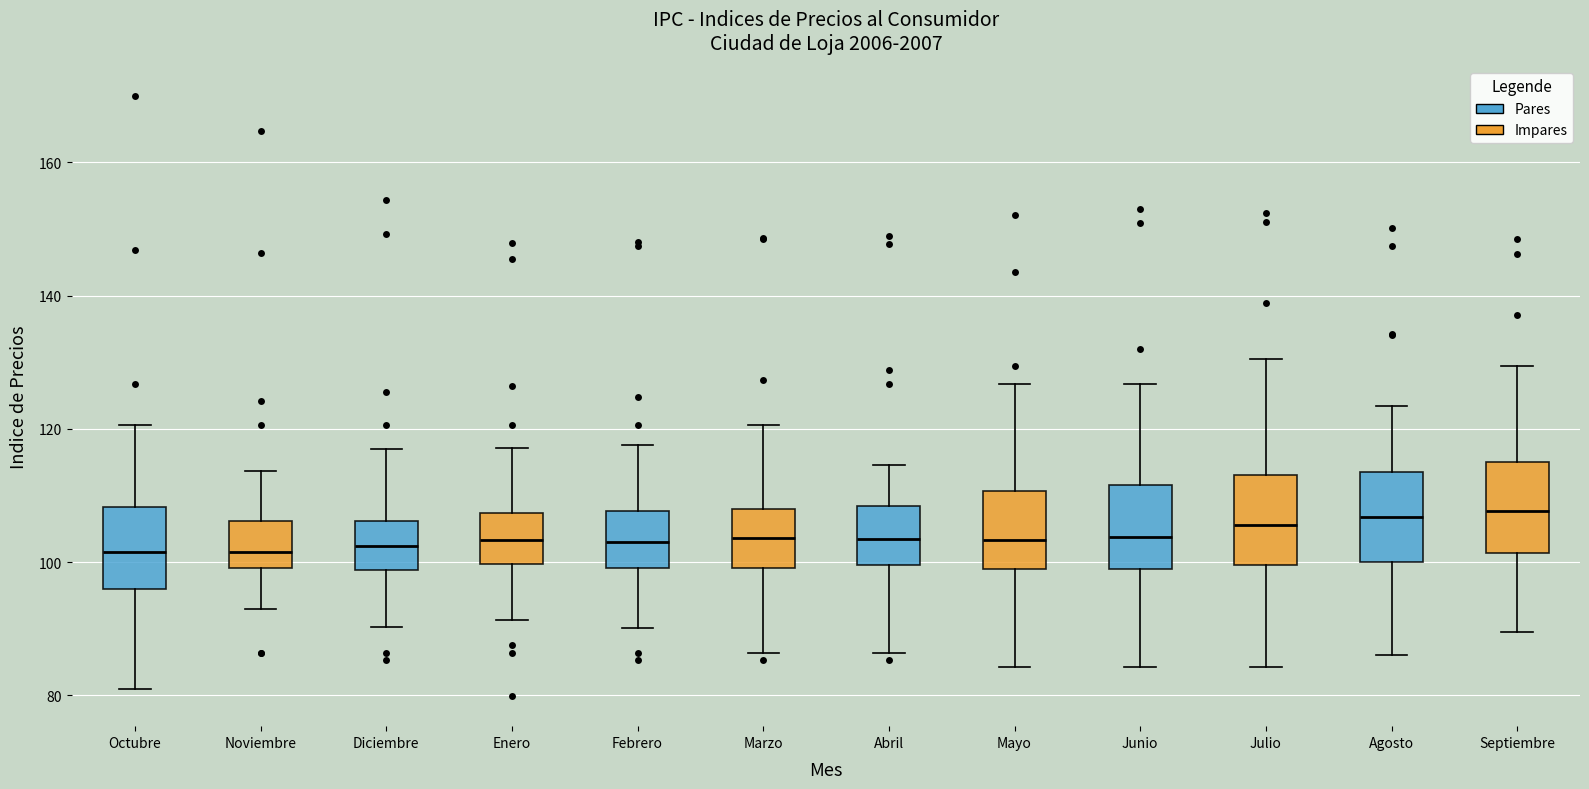

Where does the median line of the box for Marzo sit on the y-axis? The values are not printed on the chart, so give them approximately, as read against the axis.

104